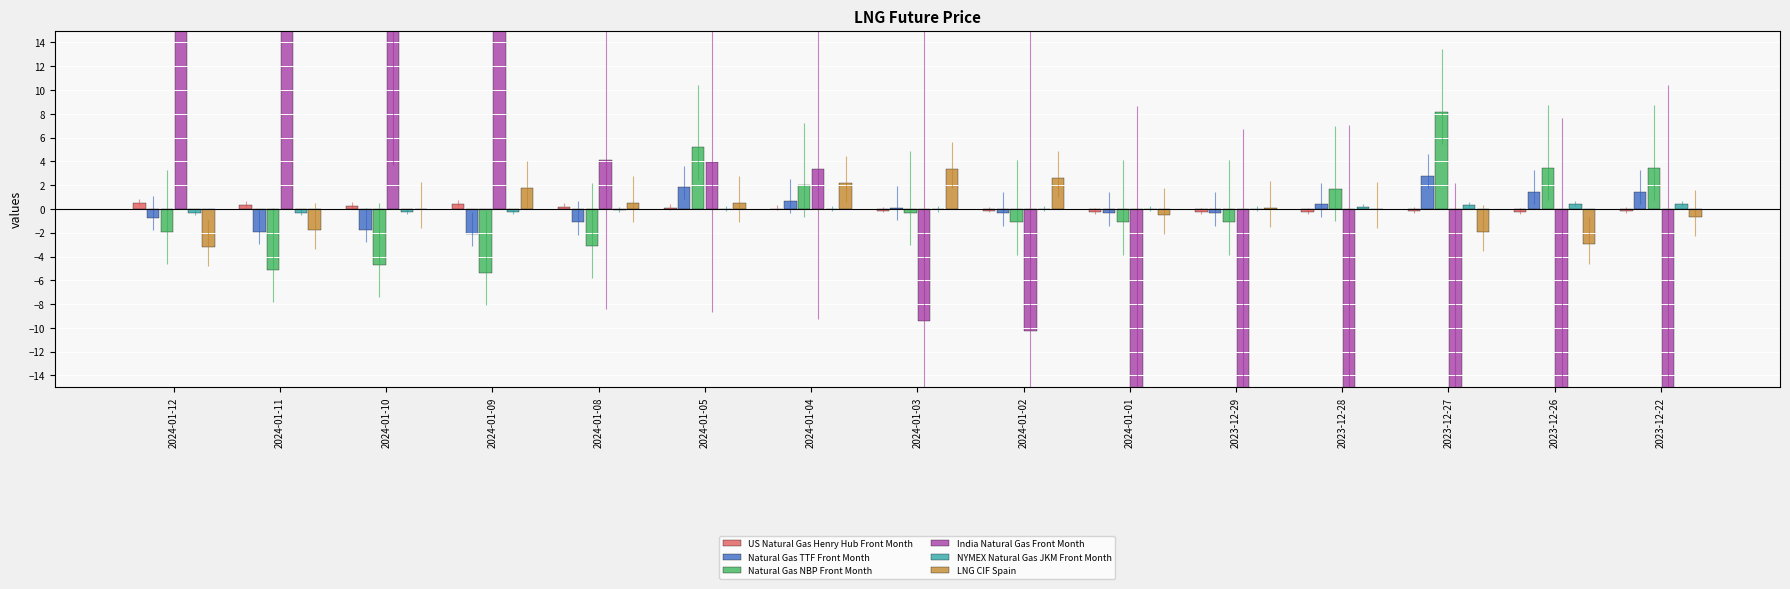

The LNG CIF Spain series shows -0.5 at 2024-01-11. True or false?

False